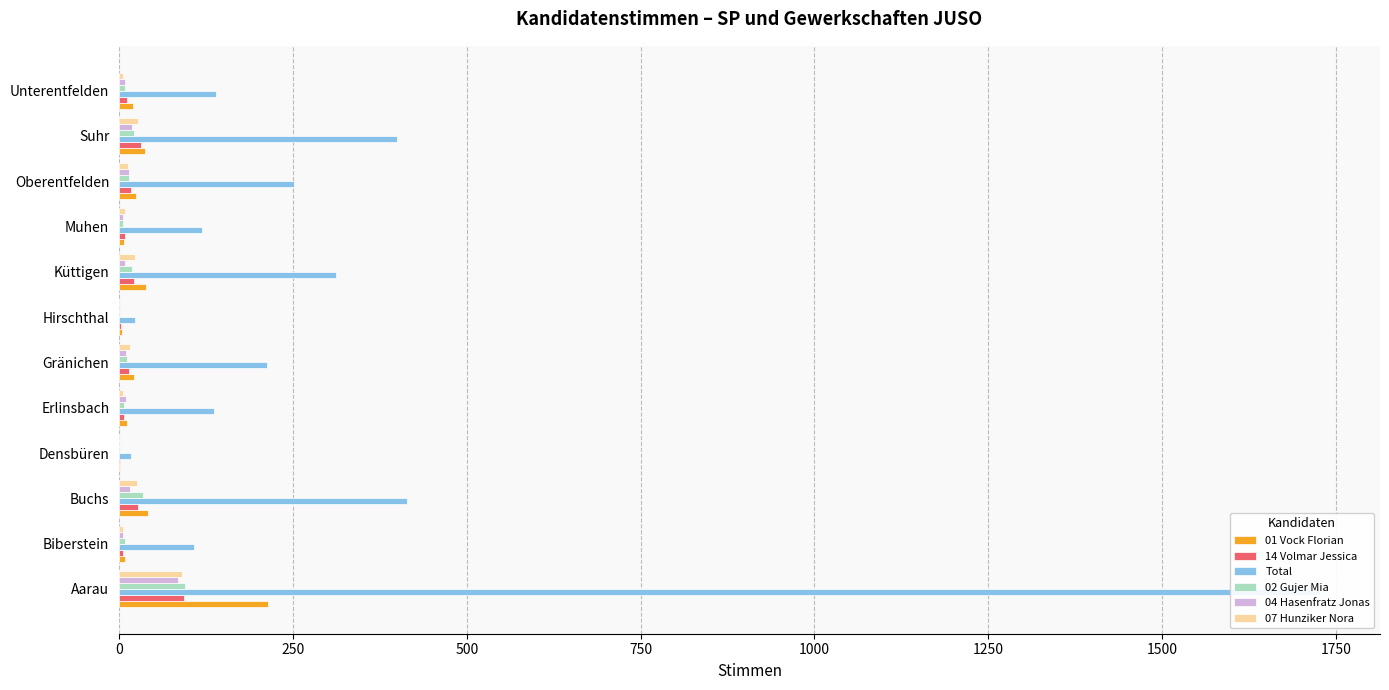

True or false: 14 Volmar Jessica has a value of 11 at 11.

True